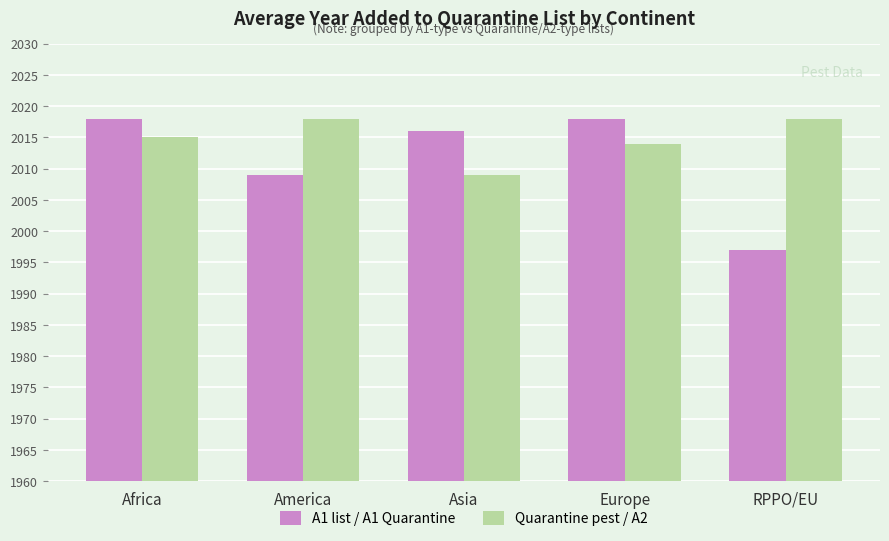

What is the value of the A1 list / A1 Quarantine bar at the 1st from the left?

2018